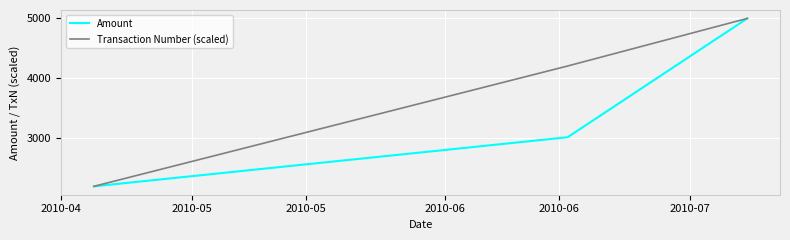

What is the minimum value for Transaction Number (scaled)?

2188.0